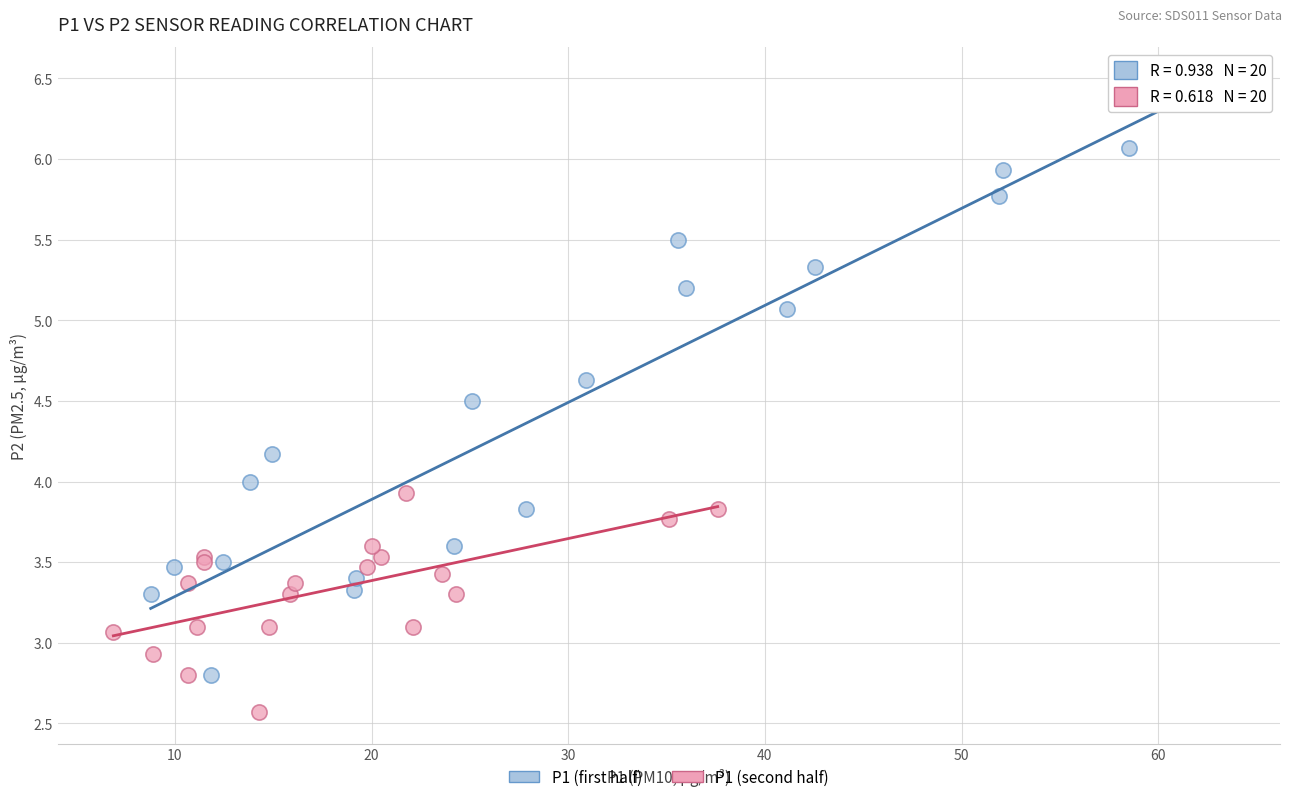

Which series contains the highest Y value?

P1 (first half)